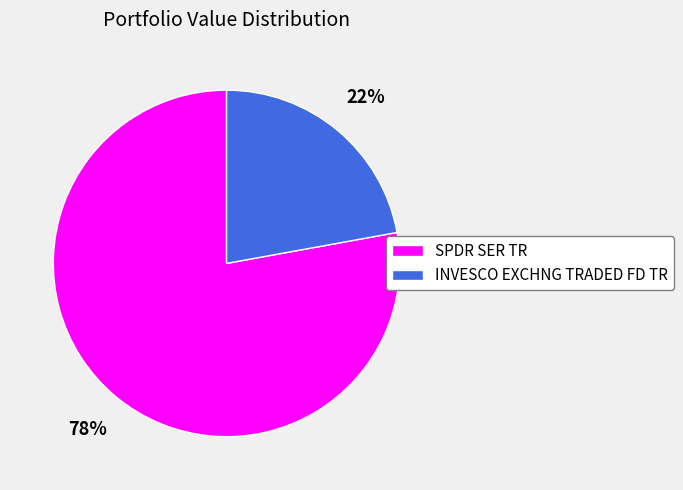

Do SPDR SER TR and INVESCO EXCHNG TRADED FD TR together represent more than half of the pie?

Yes